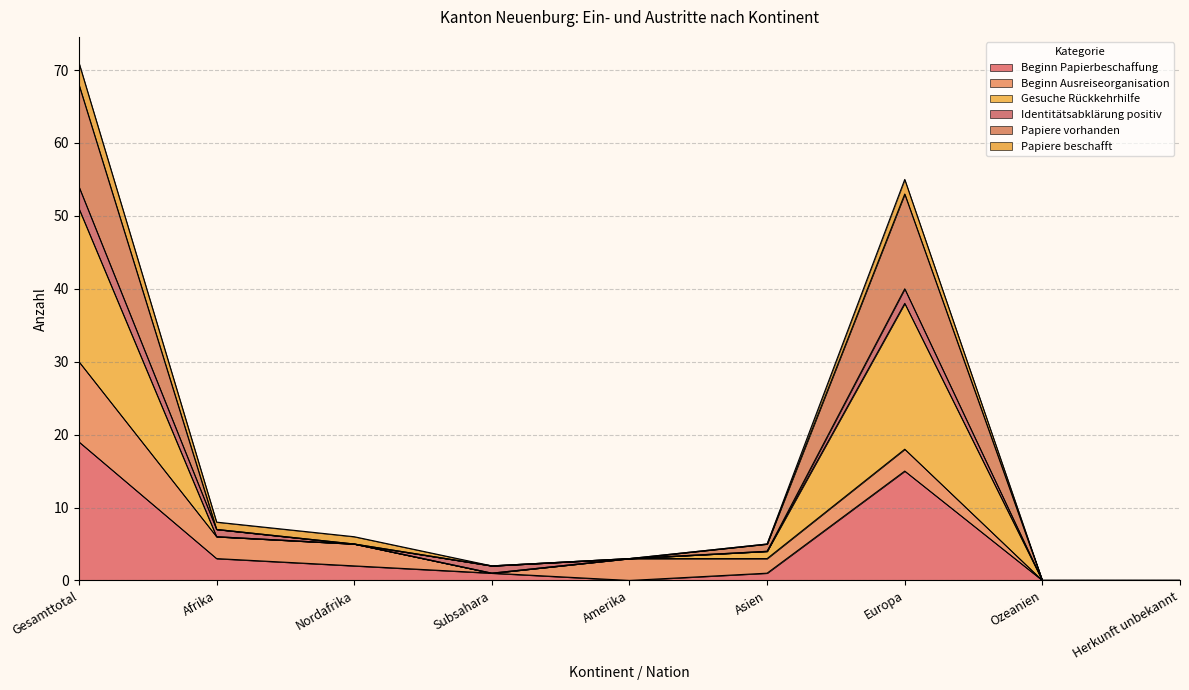

Is it true that Beginn Papierbeschaffung equals 2 at Nordafrika?

True